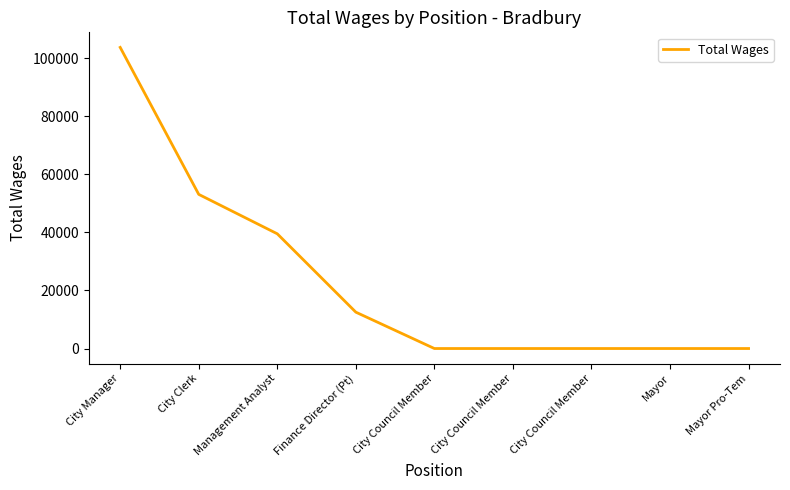

What is the label of the 3rd point from the right?

City Council Member